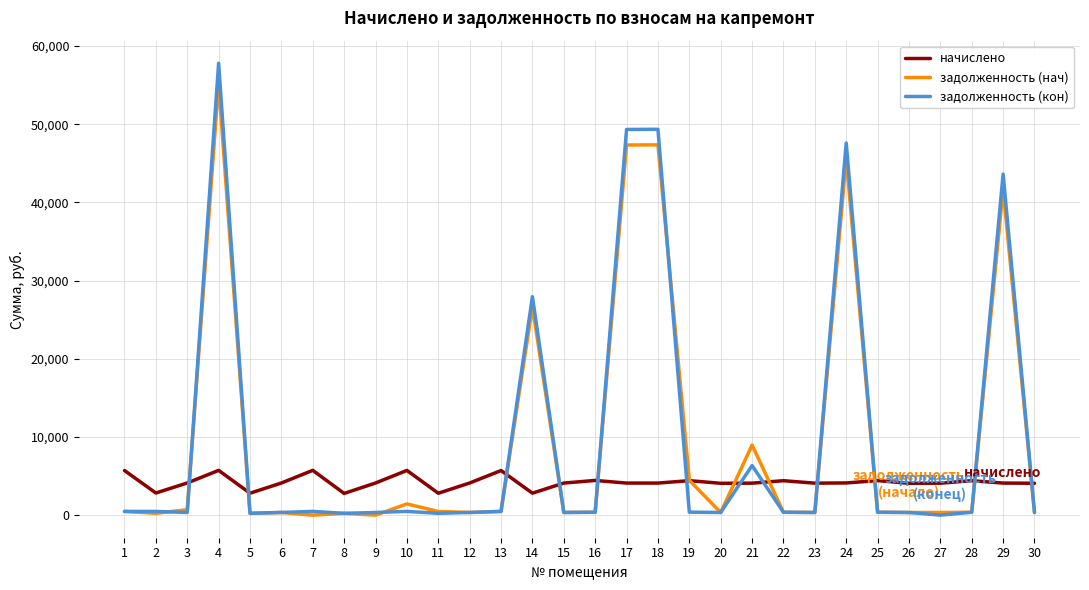

List the series in order of their peak value, lowest first.

начислено, задолженность (нач), задолженность (кон)